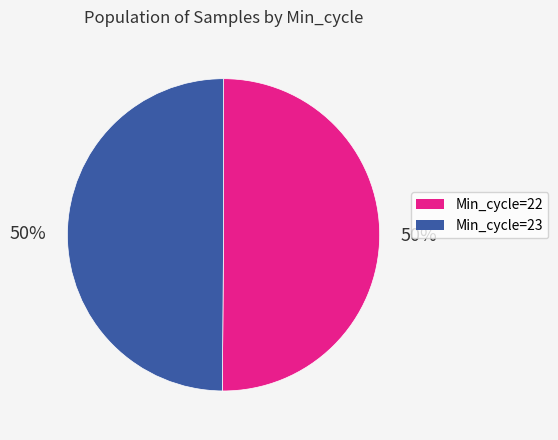

To the nearest percent, what is the average slice percentage?

50%